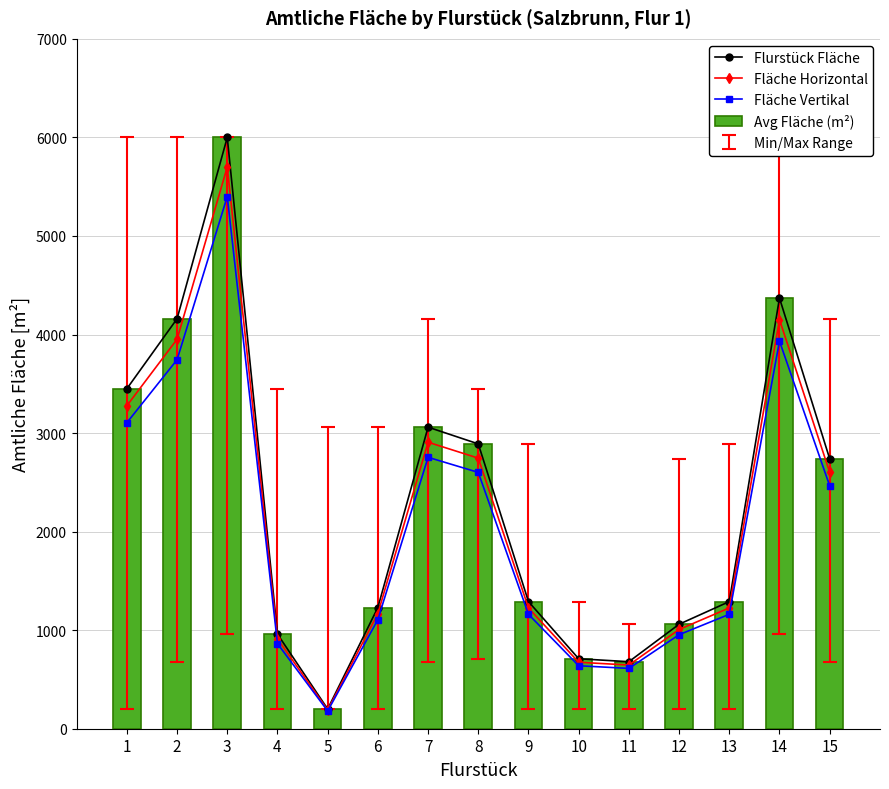

Does the chart contain any negative values?

No